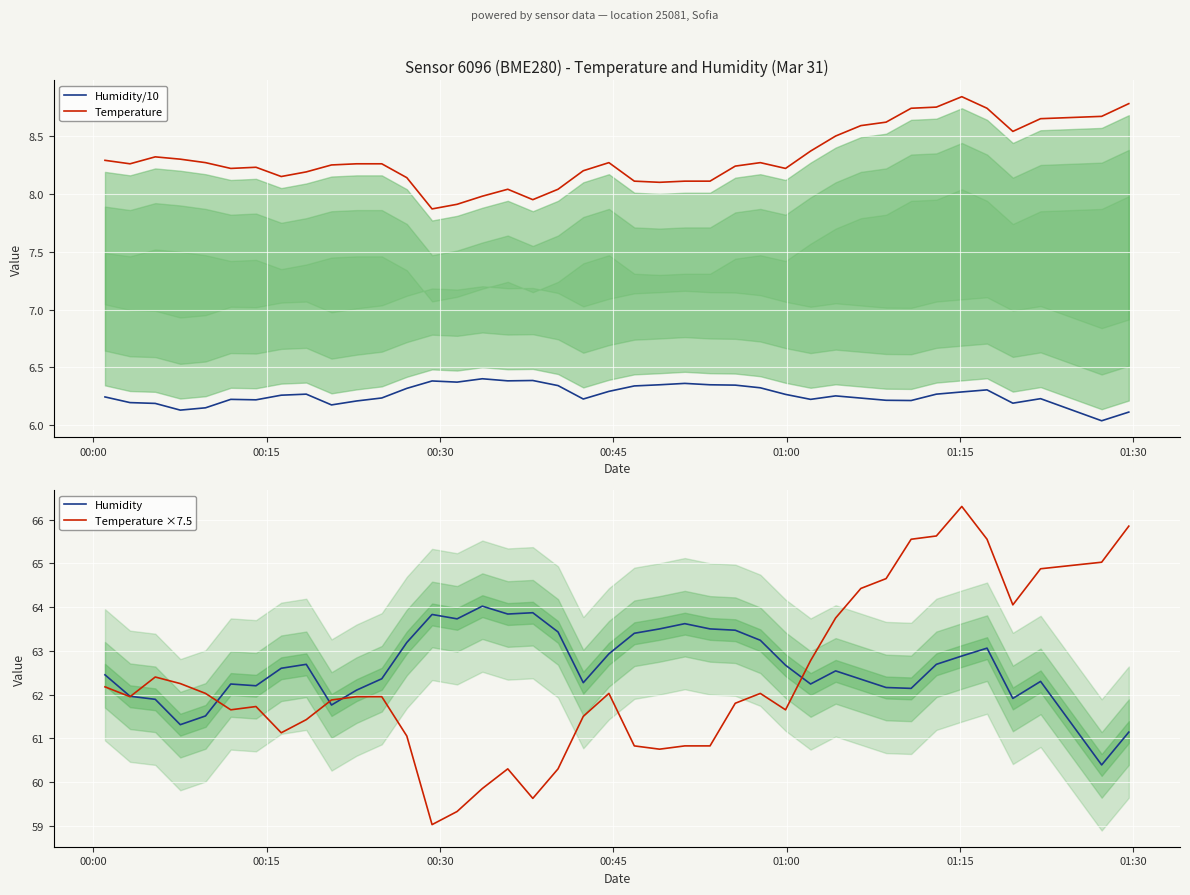

What is the minimum value for Humidity?

60.4